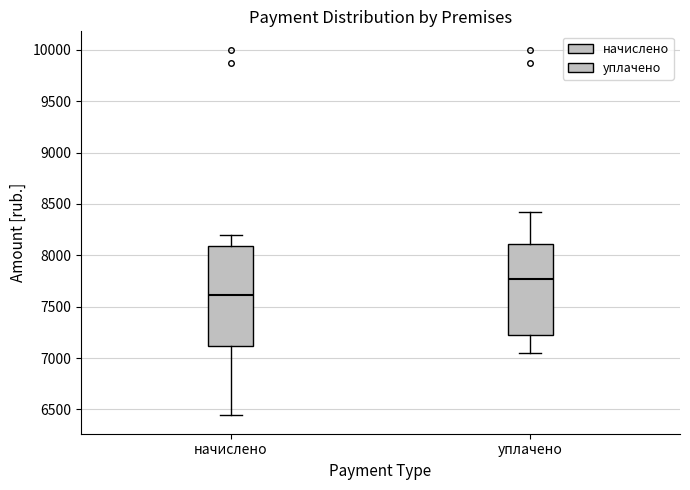

Reading left to right, transcribe this box plot: for each box, give where its median line is, the range the box spans, and where its two whiskers end, as read against the y-axis. The values are not printed on the chart, so give them approximately, as read against the axis.

начислено: median 7600, box 7100 to 8100, whiskers 6450 to 8200
уплачено: median 7750, box 7200 to 8100, whiskers 7050 to 8400